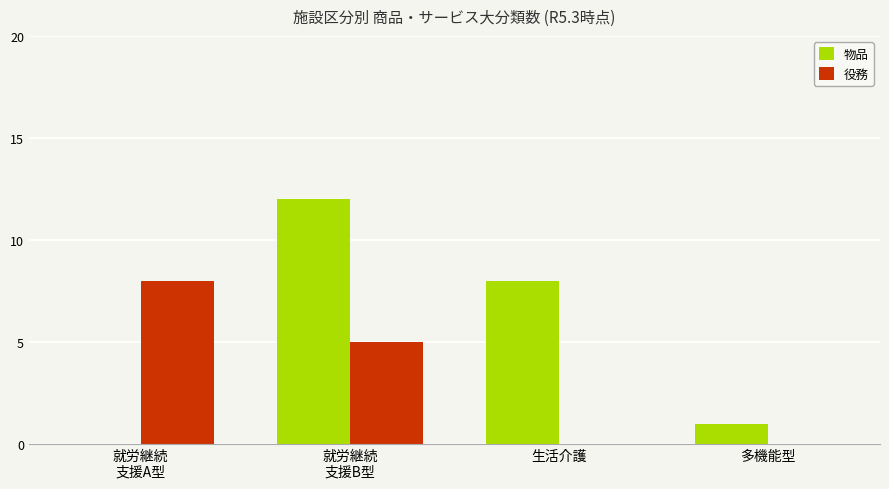

What is the sum of all 役務 values?

13